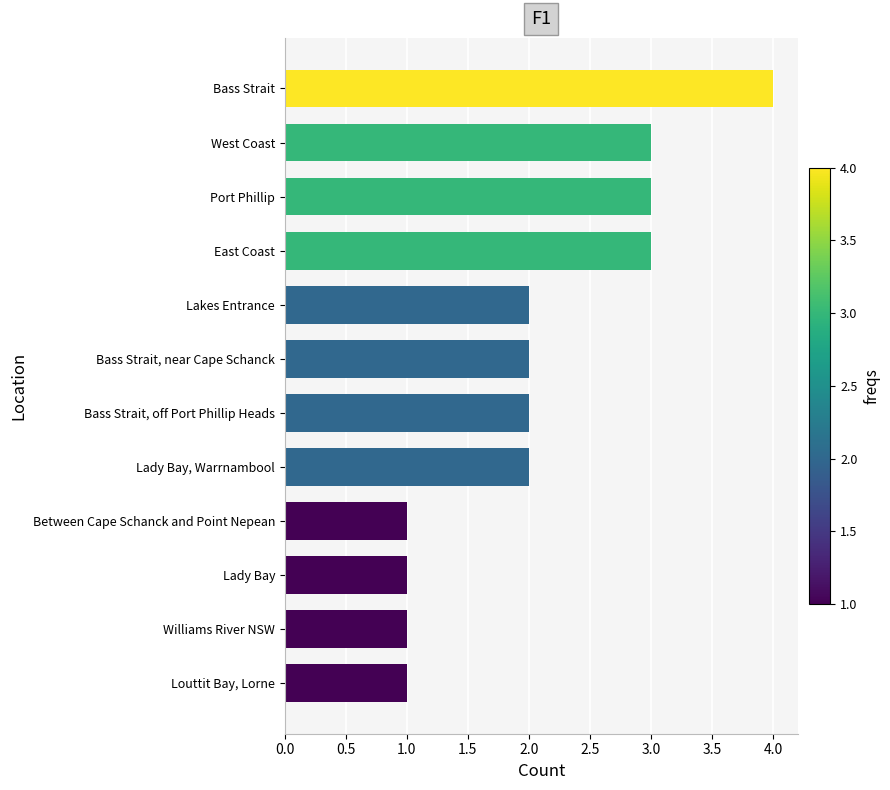

What is the greatest value displayed?

4